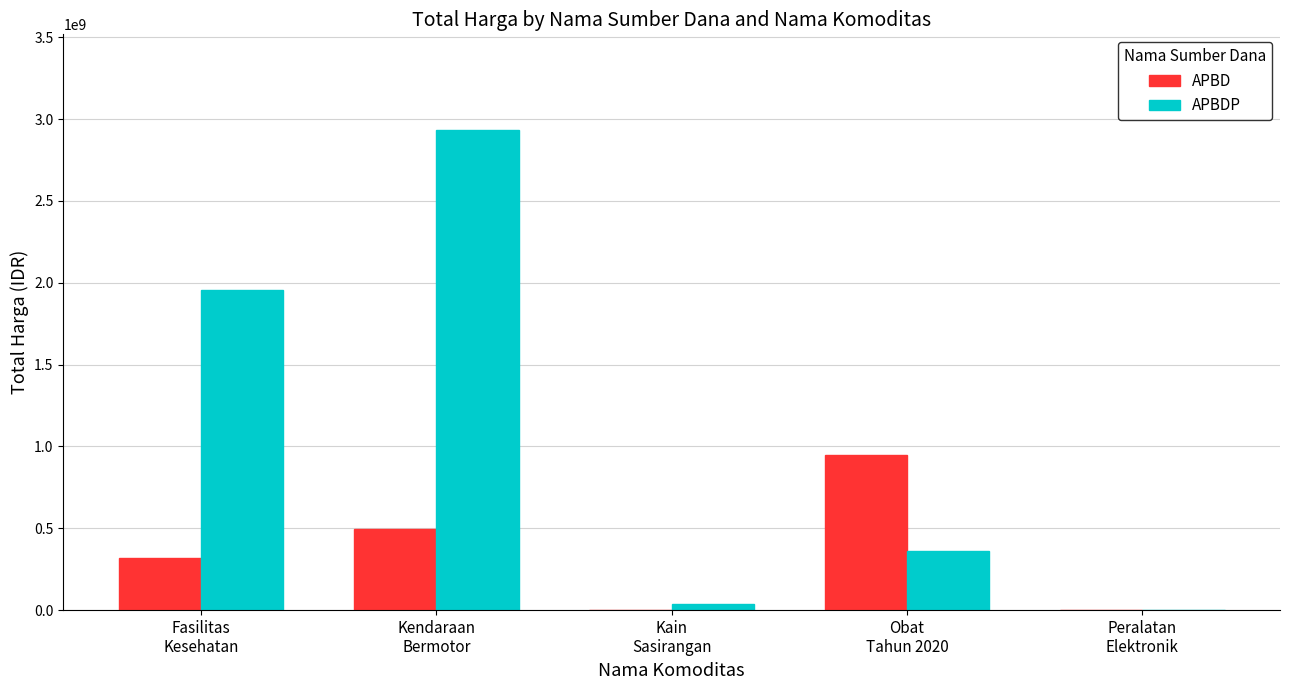

At which label is APBDP closest to 1465781000?

Fasilitas
Kesehatan